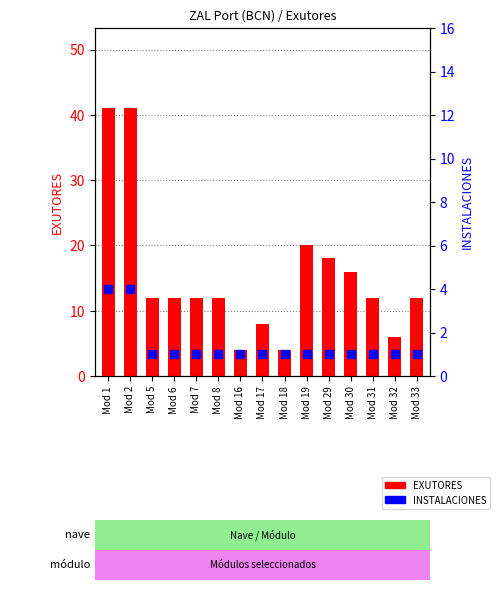

At how many categories does at least one series exceed 1?

15